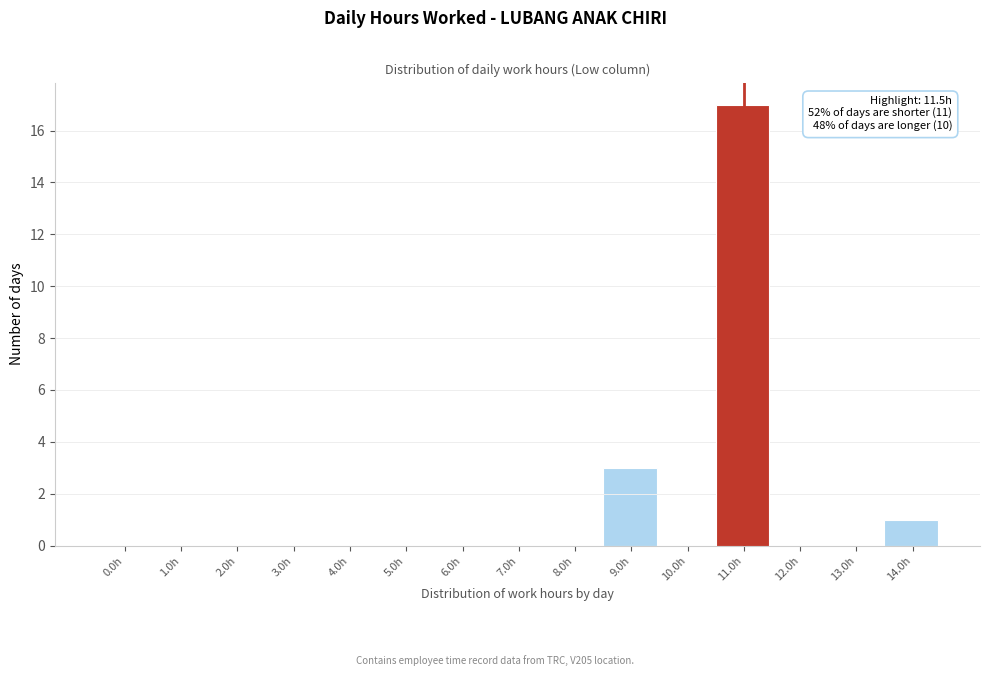

Reading right to left, what are all the values shown in this chart?

14.0h=1	13.0h=0	12.0h=0	11.0h=17	10.0h=0	9.0h=3	8.0h=0	7.0h=0	6.0h=0	5.0h=0	4.0h=0	3.0h=0	2.0h=0	1.0h=0	0.0h=0